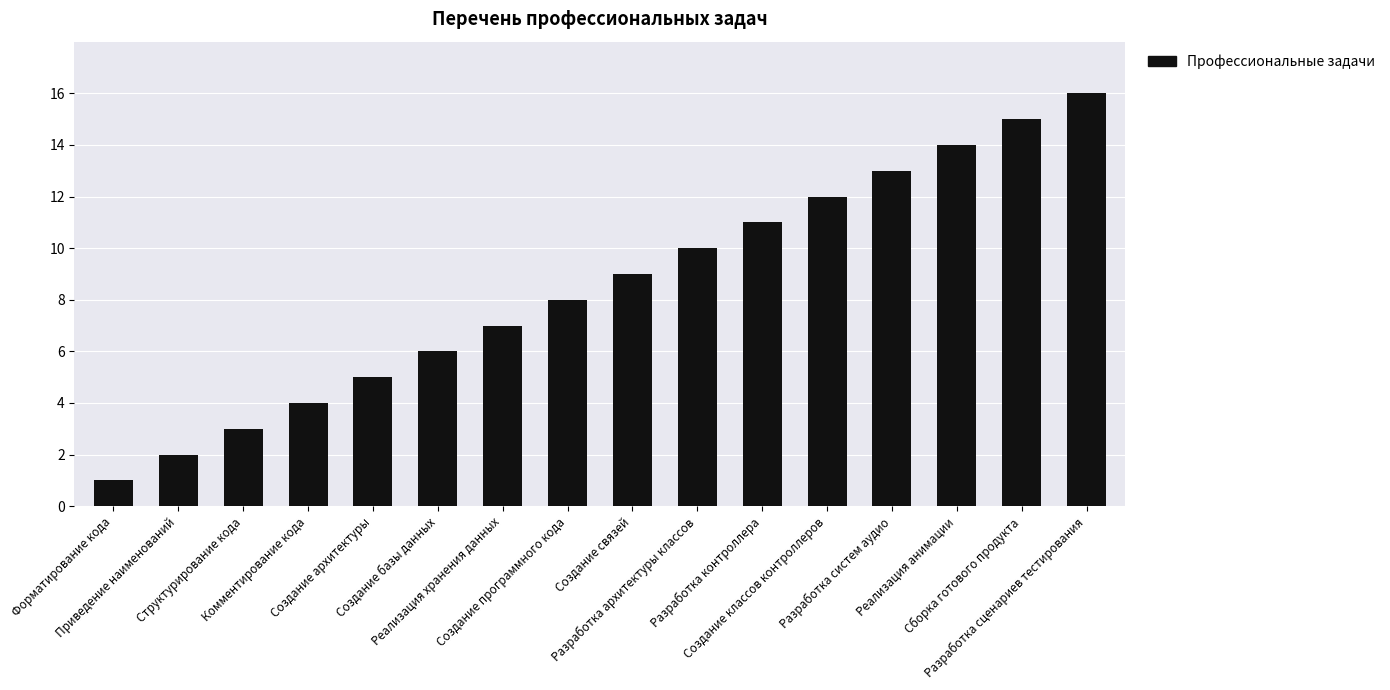

Reading left to right, extract all data points from this chart.

1	2	3	4	5	6	7	8	9	10	11	12	13	14	15	16